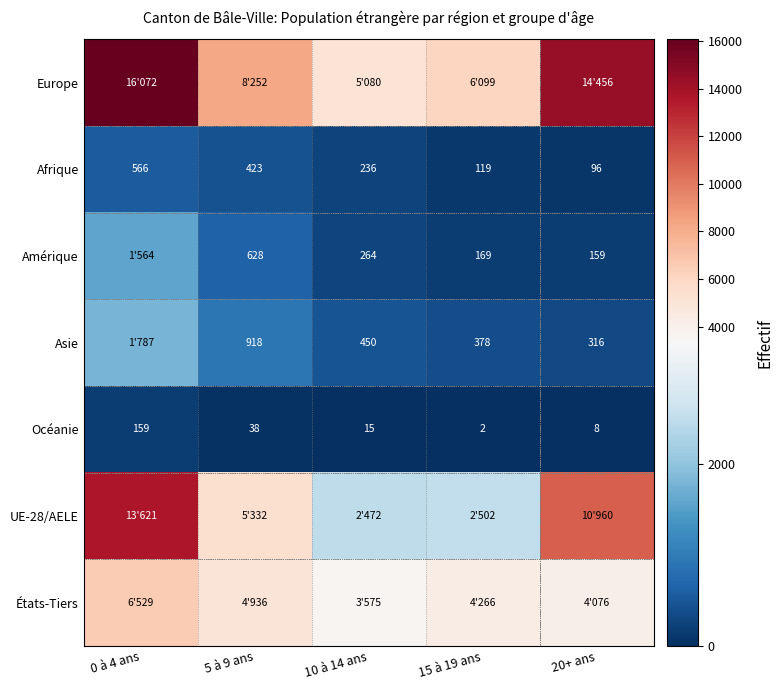

What is the approximate value of Océanie at 20+ ans, to the nearest 10?

10